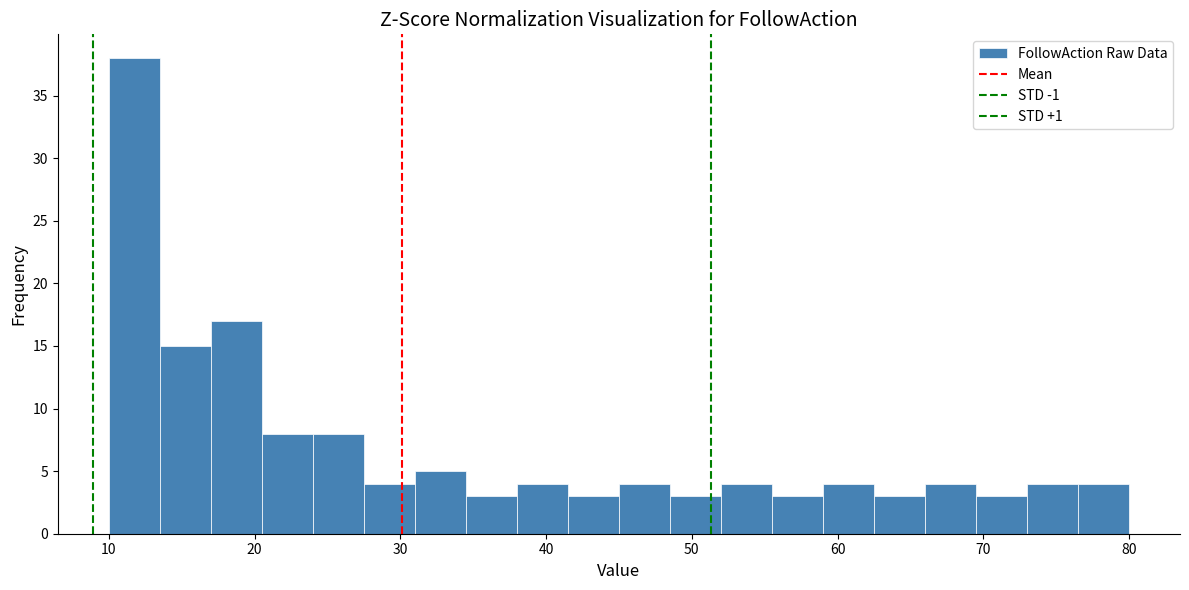

Around what value on the x-axis is the tallest bar? Give the approximate position of its centre, as read against the axis.

12